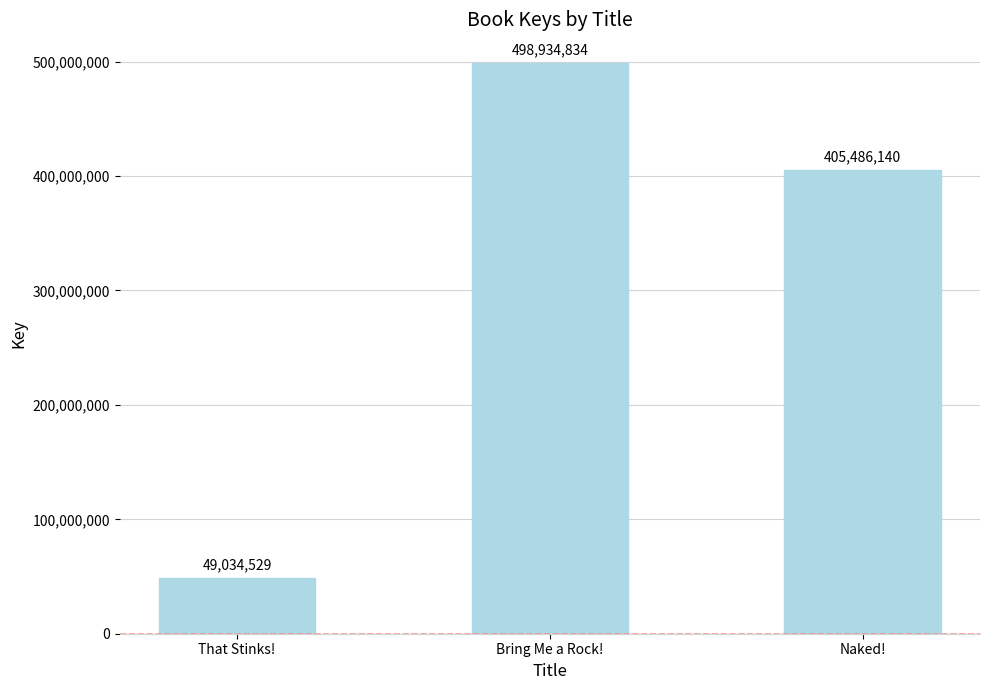

Reading right to left, transcribe all the data shown in this chart.

Naked!=405486140	Bring Me a Rock!=498934834	That Stinks!=49034529